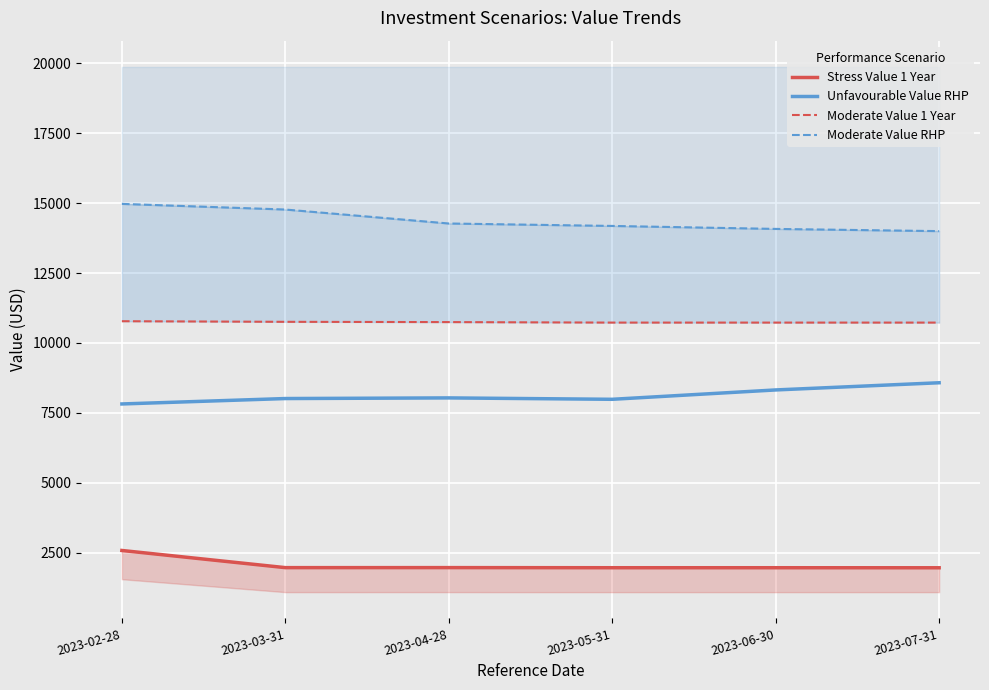

True or false: Moderate Value RHP and Unfavourable Value RHP cross at least once.

False